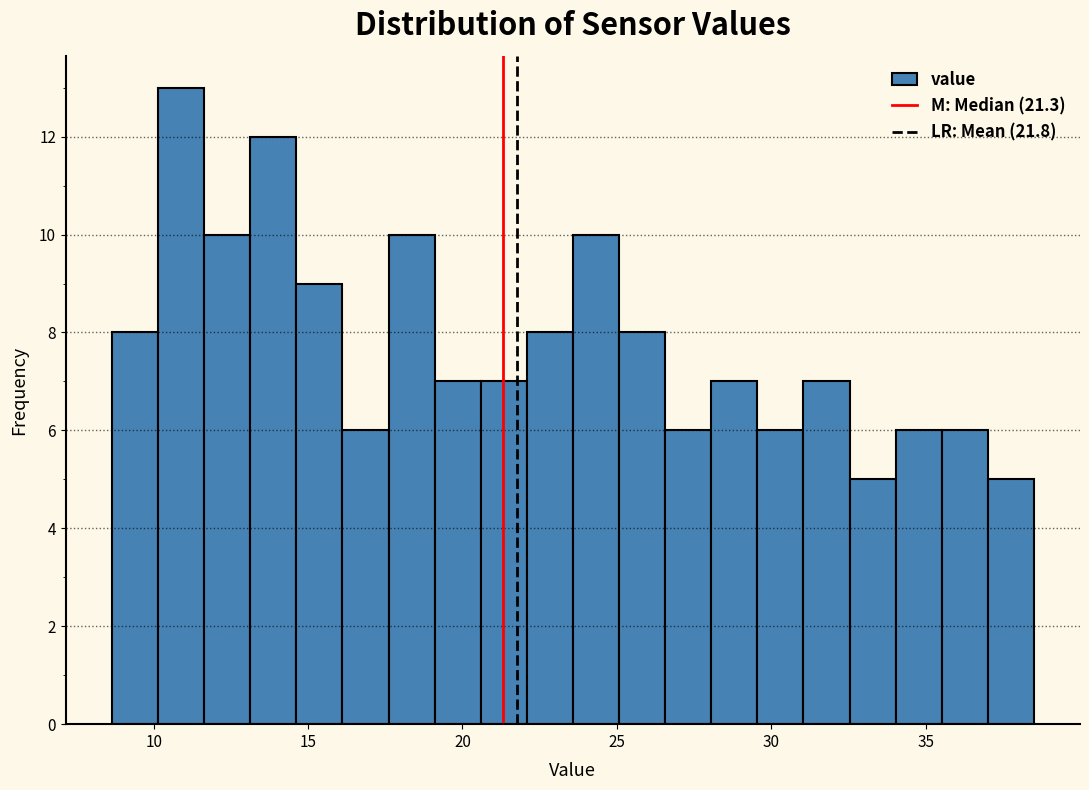

Read against the x-axis, roughly where is the centre of the tallest bar?

11.0